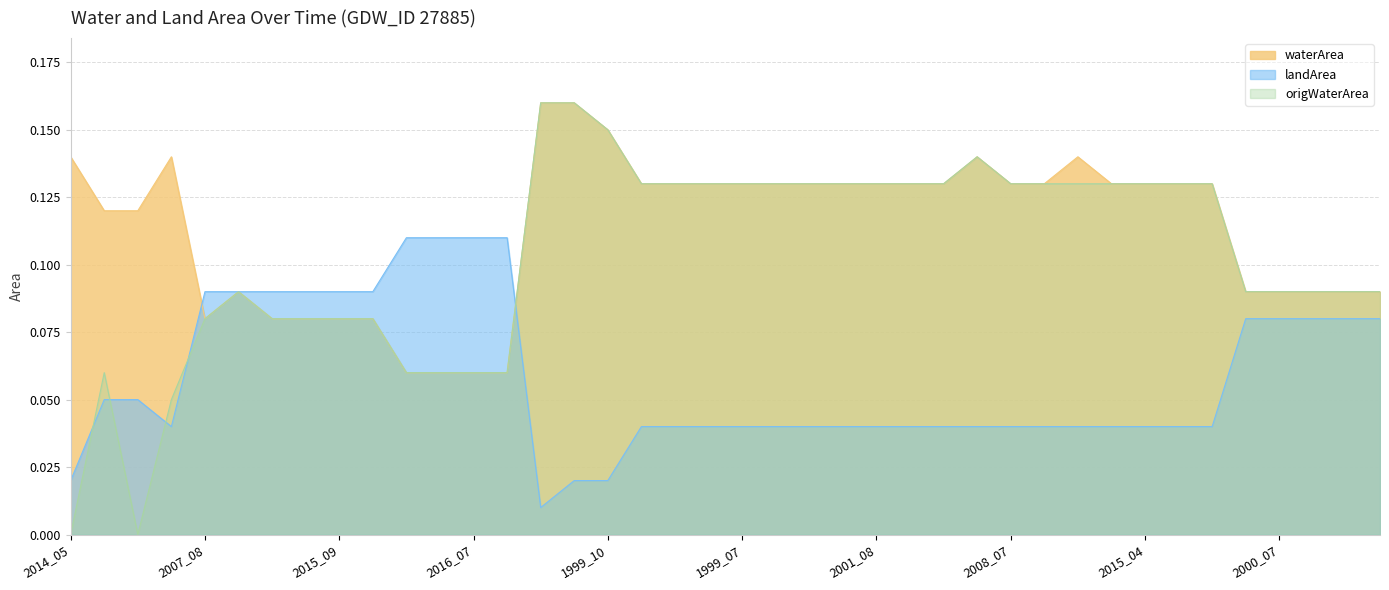

List the series in order of their overall mean, lowest first.

landArea, origWaterArea, waterArea